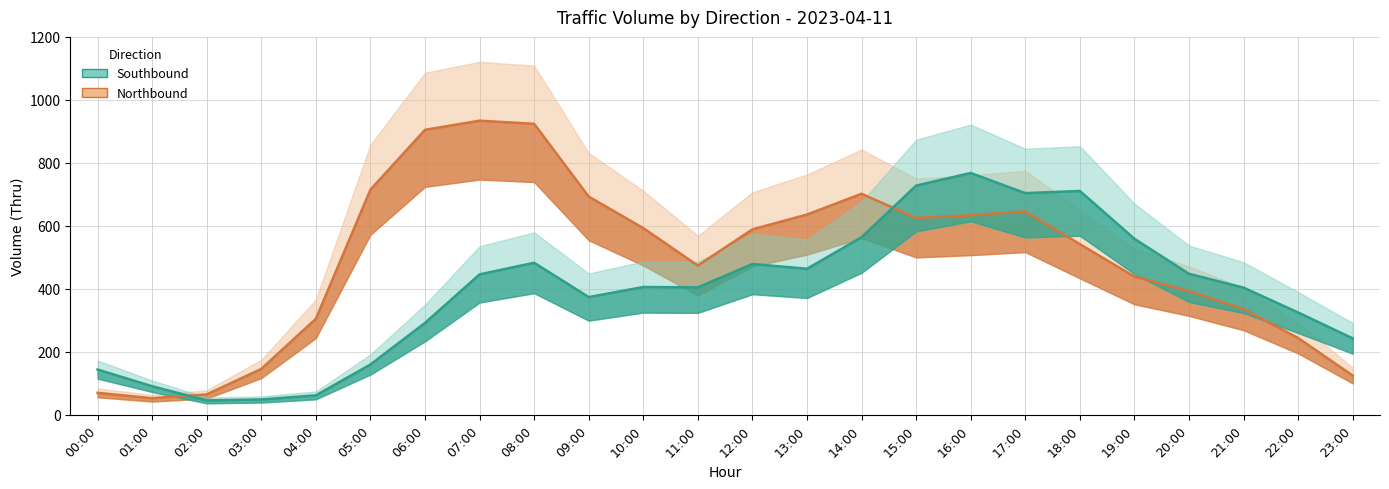

At which category is the sum across all series the highest?

08:00